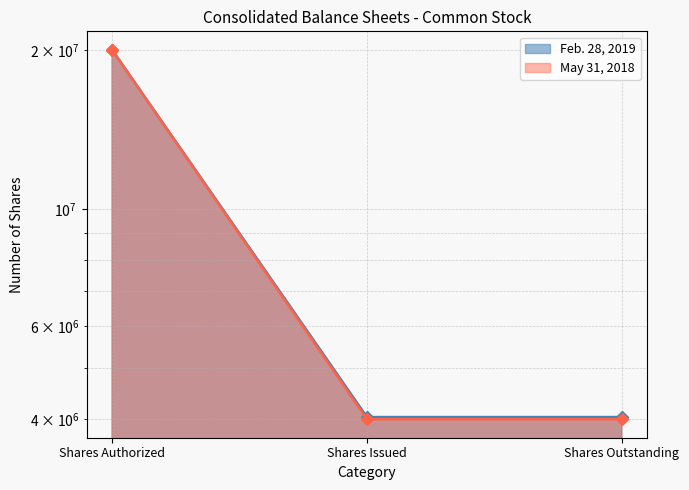

Does the chart display data point markers on the line(s)?

Yes